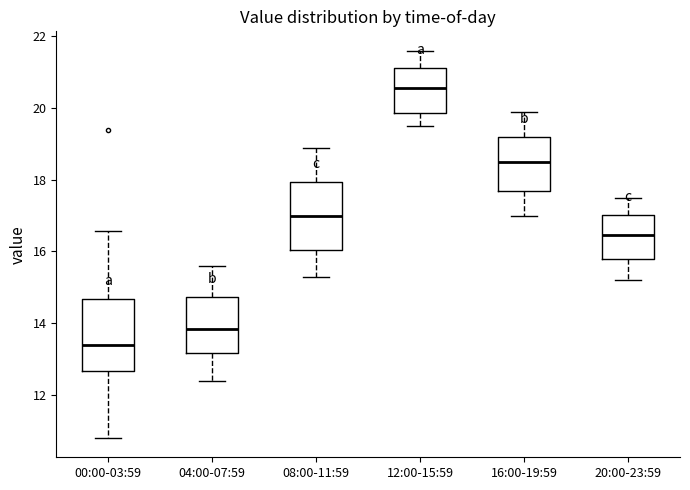

Where does the median line of the box for 08:00-11:59 sit on the y-axis? The values are not printed on the chart, so give them approximately, as read against the axis.

17.0